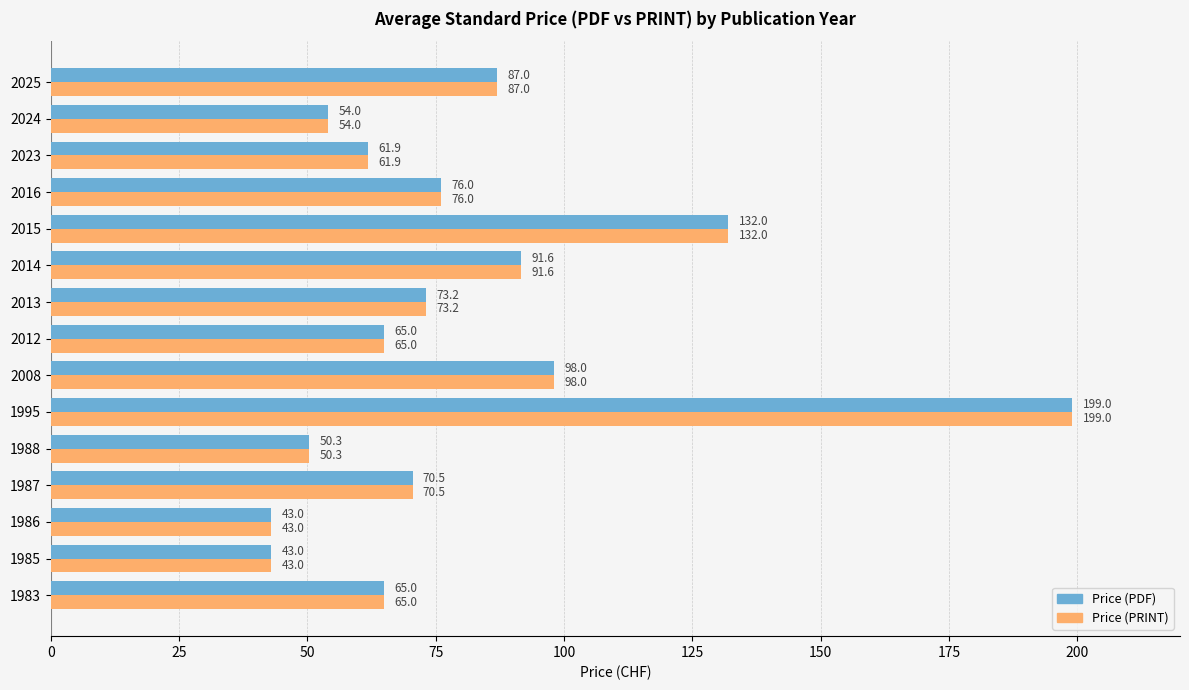

At how many categories does at least one series exceed 102?

2